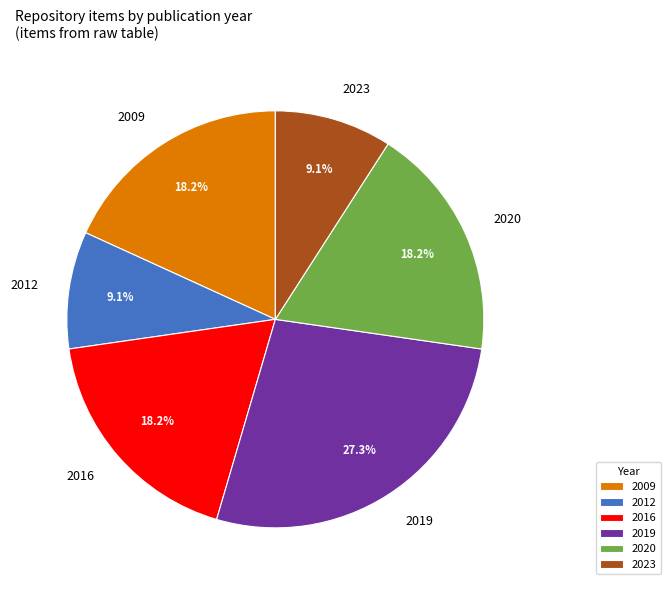

Does any single category account for the majority?

No